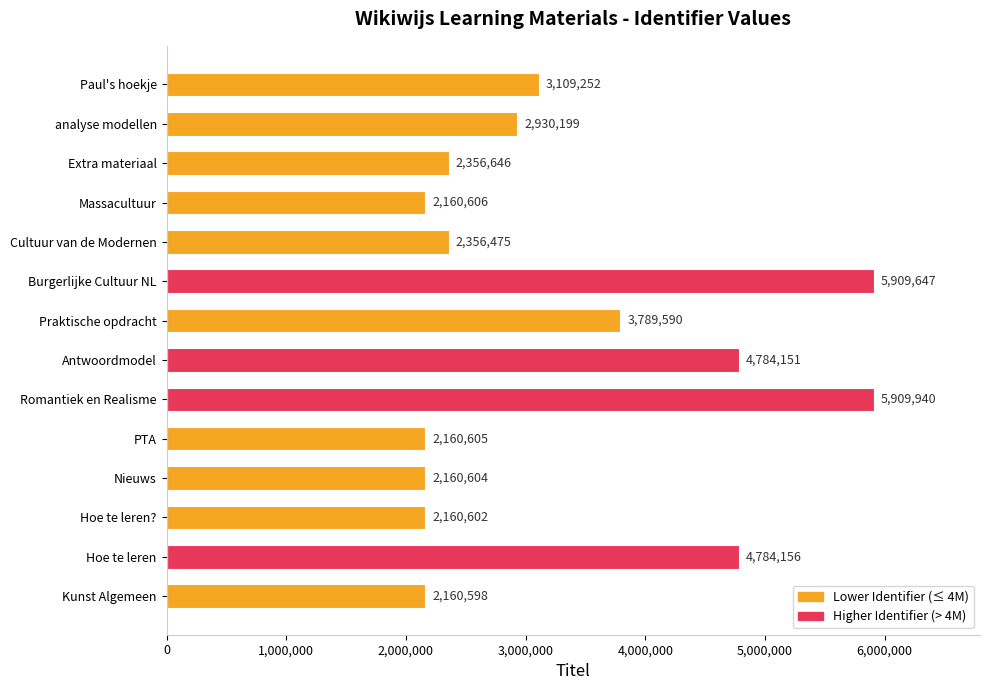

How many data points are less than 2930199?

7